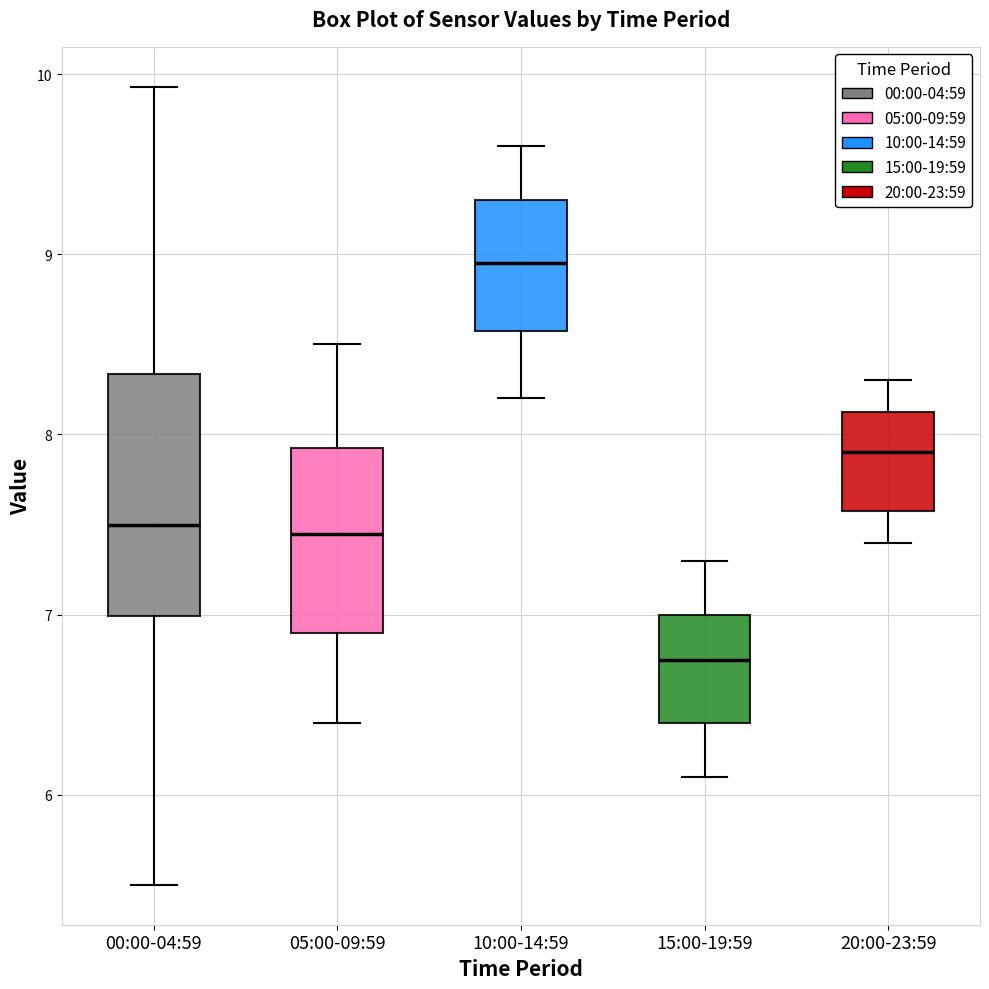

Which box has the lowest median line?

15:00-19:59